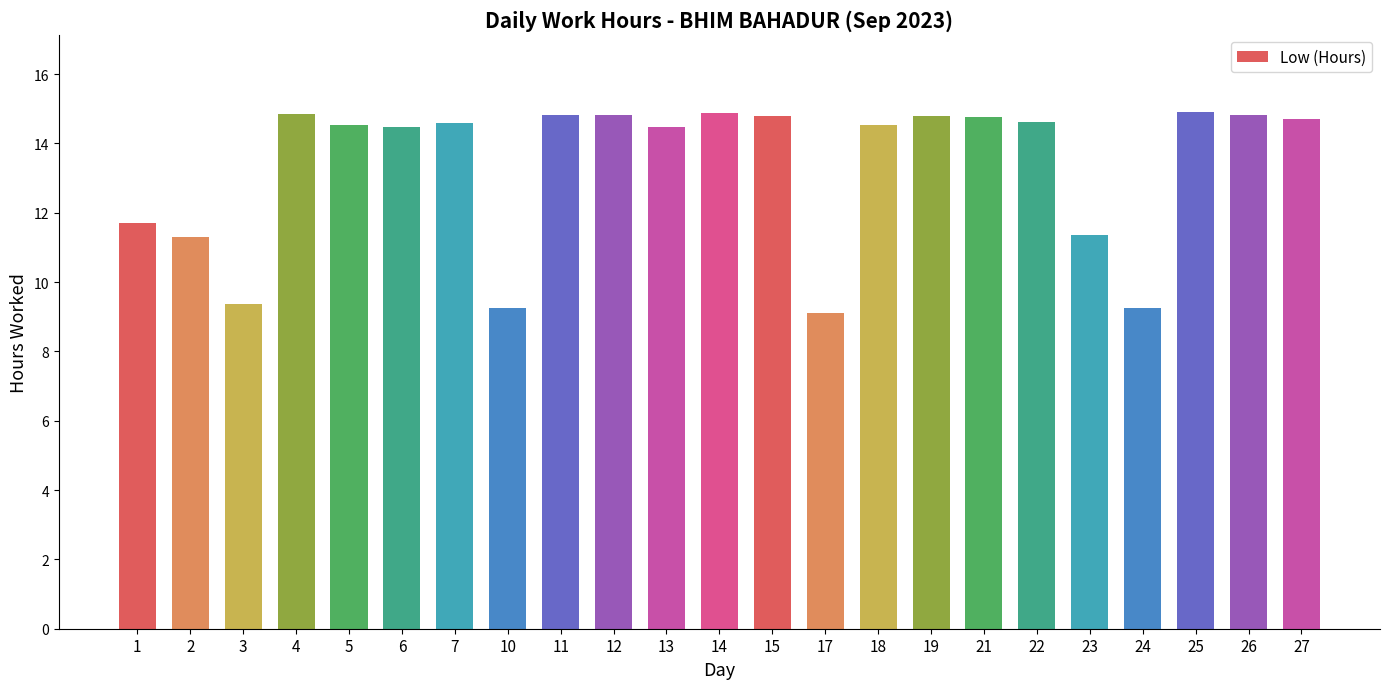

What is the maximum value shown in the chart?

14.9